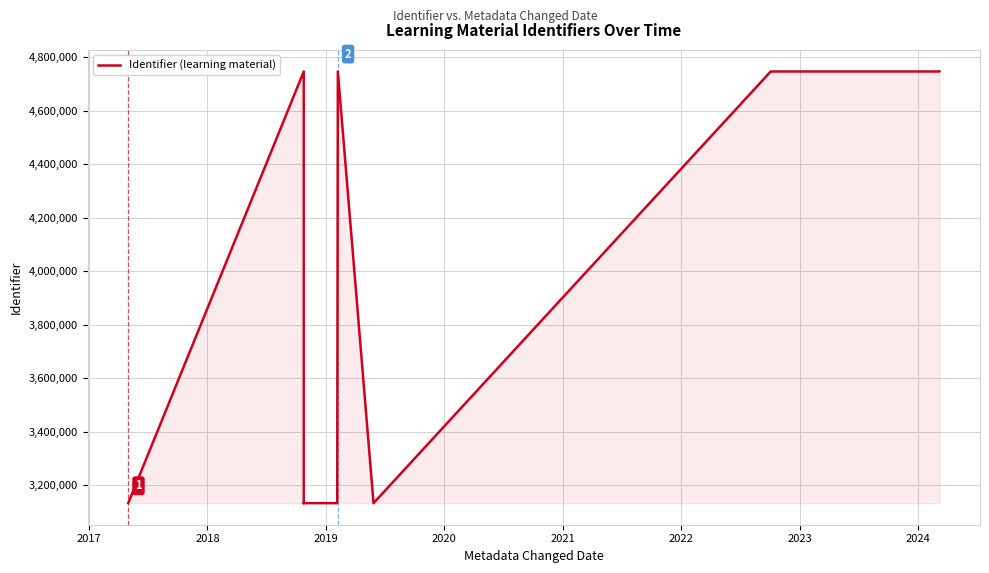

Is it true that the value at 2024 is 1167527?

False